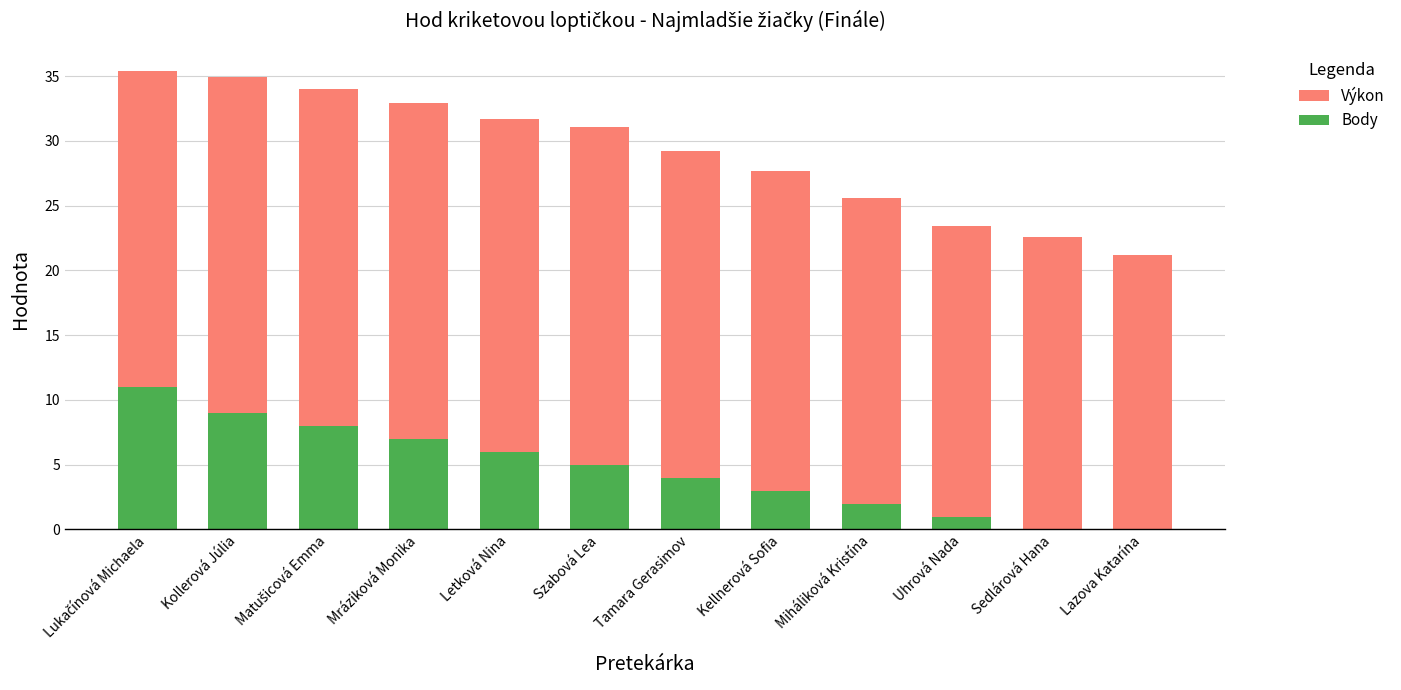

Reading right to left, transcribe all the data shown in this chart.

Výkon: Lazova Katarína=21.2	Sedlárová Hana=22.6	Uhrová Nada=23.4	Miháliková Kristína=25.6	Kellnerová Sofia=27.7	Tamara Gerasimov=29.2	Szabová Lea=31.1	Letková Nina=31.7	Mráziková Monika=32.9	Matušicová Emma=34.0	Kollerová Júlia=34.9	Lukačínová Michaela=35.4
Body: Lazova Katarína=0.0	Sedlárová Hana=0.0	Uhrová Nada=1.0	Miháliková Kristína=2.0	Kellnerová Sofia=3.0	Tamara Gerasimov=4.0	Szabová Lea=5.0	Letková Nina=6.0	Mráziková Monika=7.0	Matušicová Emma=8.0	Kollerová Júlia=9.0	Lukačínová Michaela=11.0